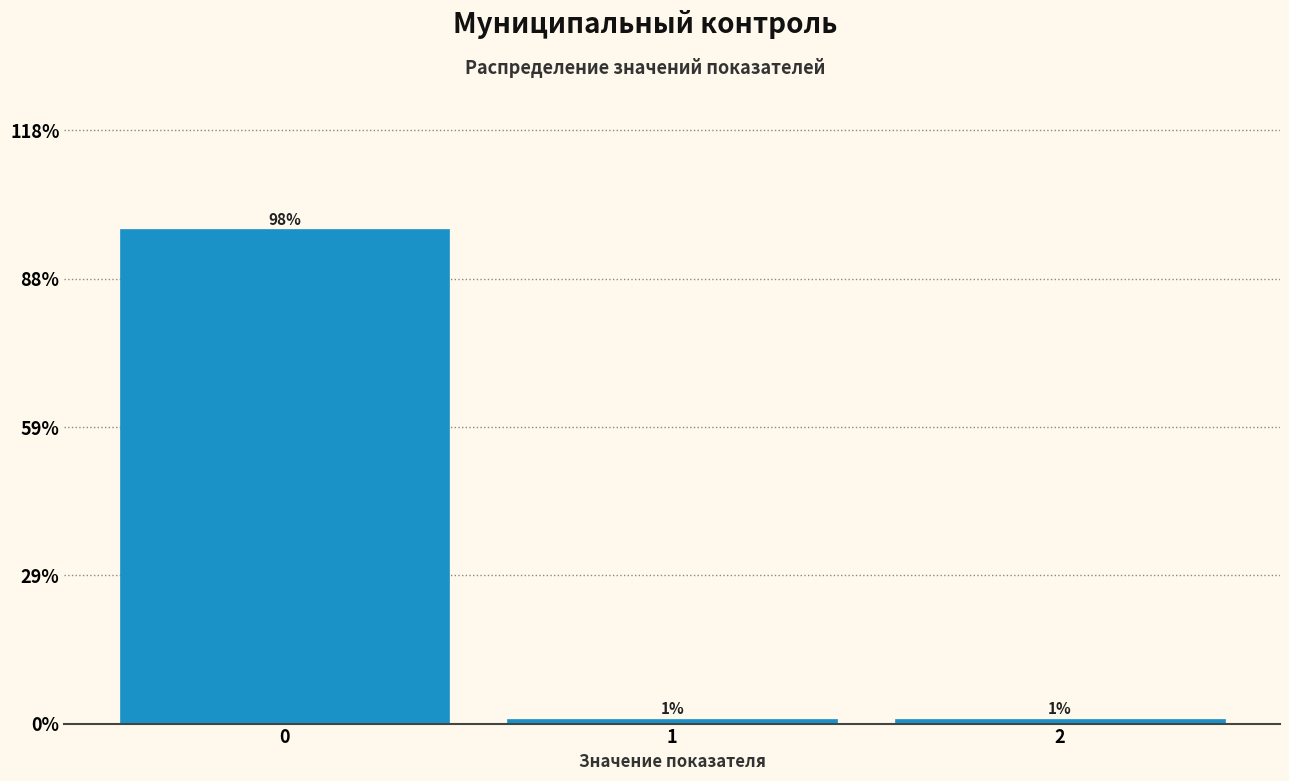

Reading right to left, what are all the values shown in this chart?

1	1	98